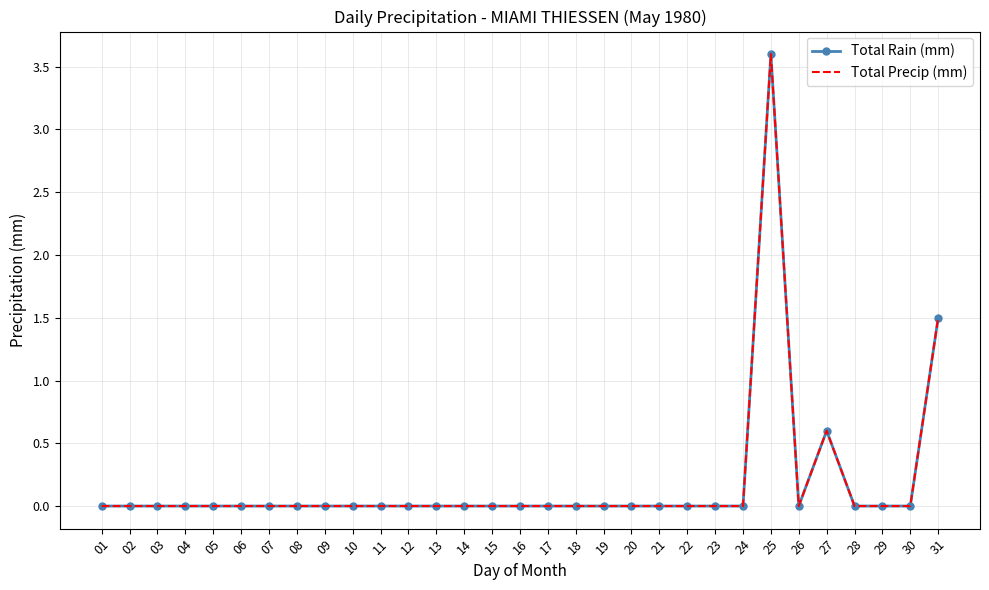

The Total Precip (mm) series shows -1.5 at 23. True or false?

False